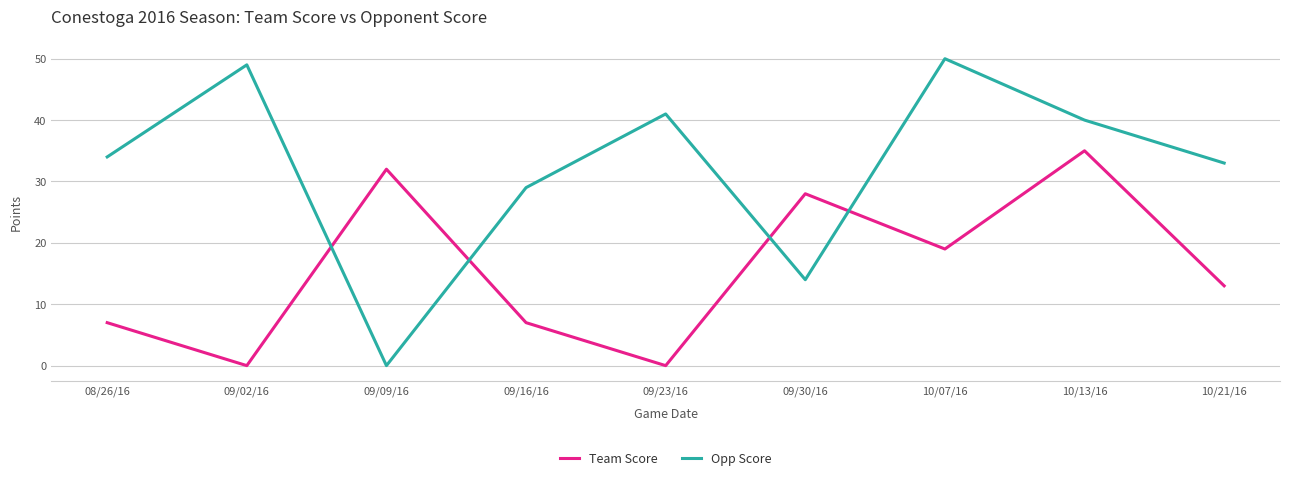

At which category is the sum across all series the highest?

10/13/16